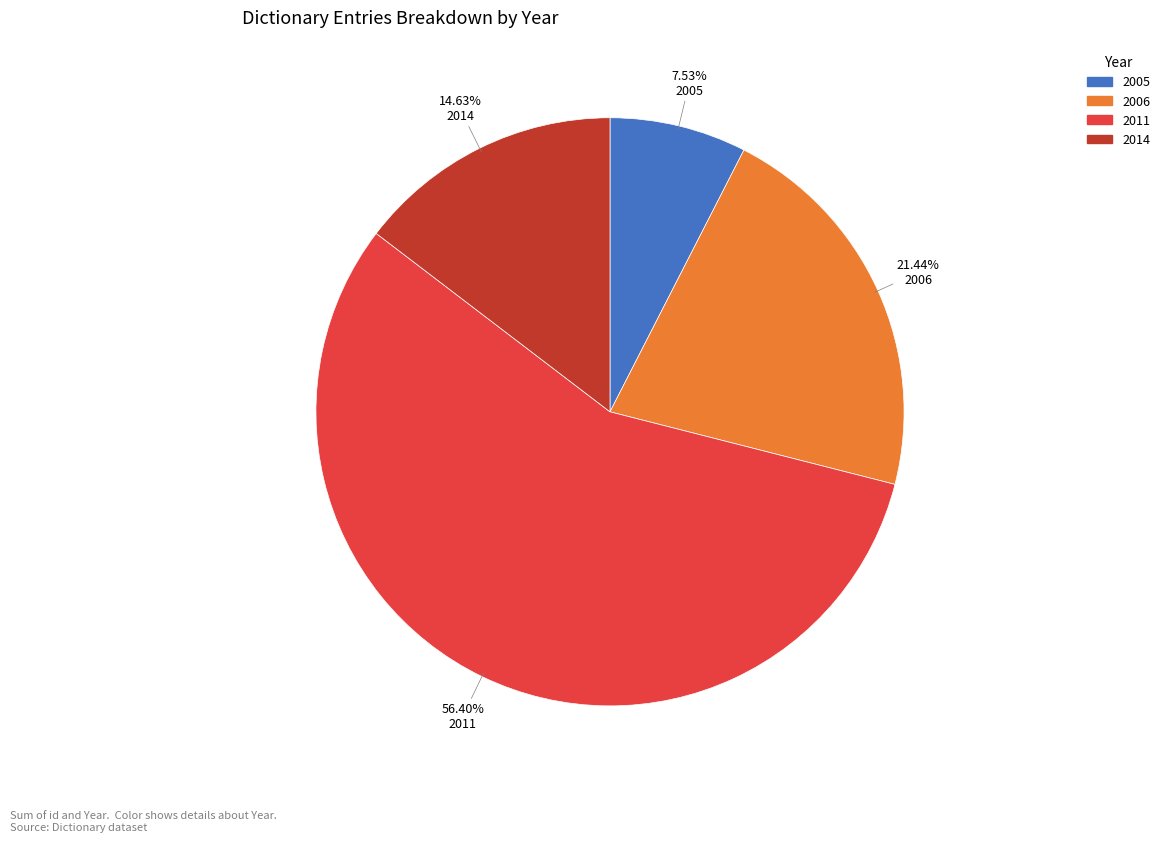

Does any single category account for the majority?

Yes